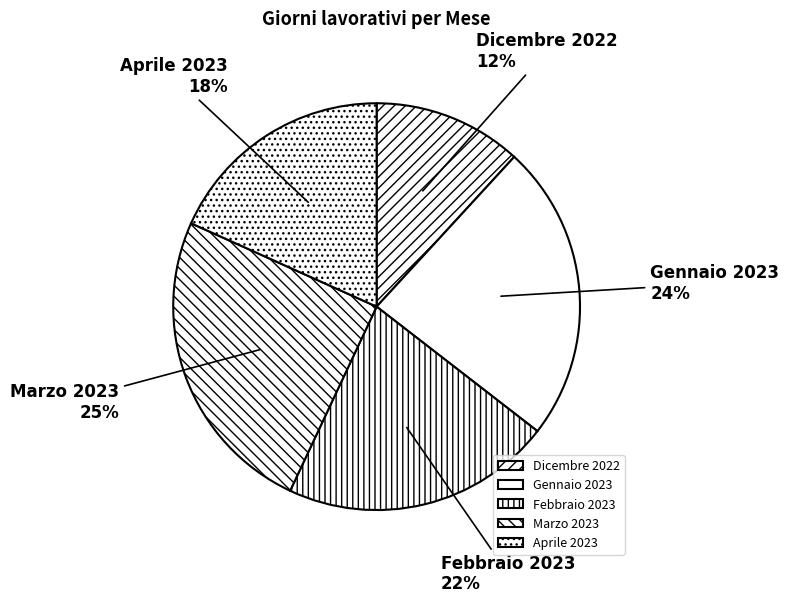

Is there any slice that represents more than half of the pie?

No